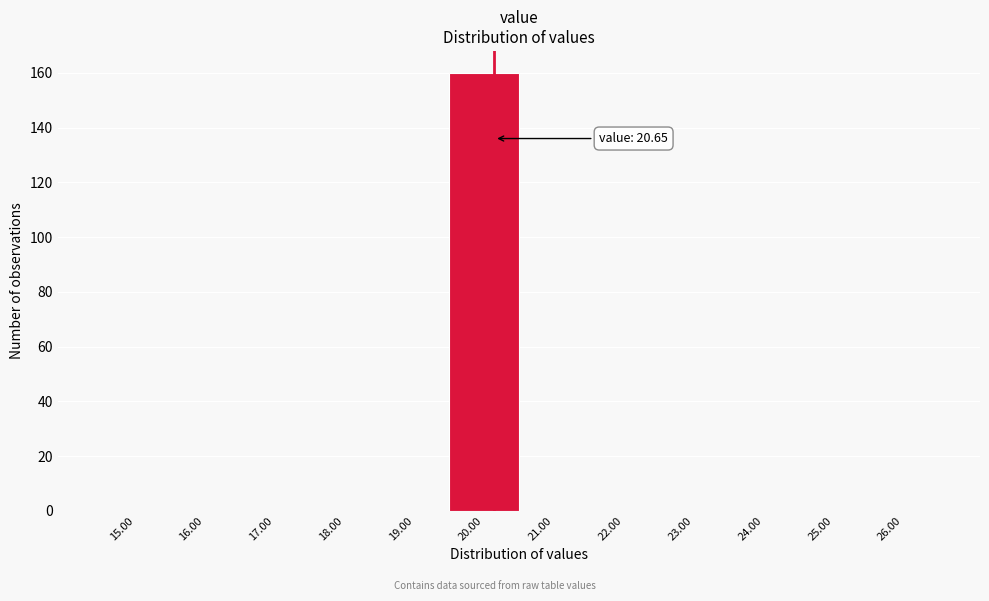

Reading left to right, transcribe all the data shown in this chart.

15.00=0	16.00=0	17.00=0	18.00=0	19.00=0	20.00=160	21.00=0	22.00=0	23.00=0	24.00=0	25.00=0	26.00=0